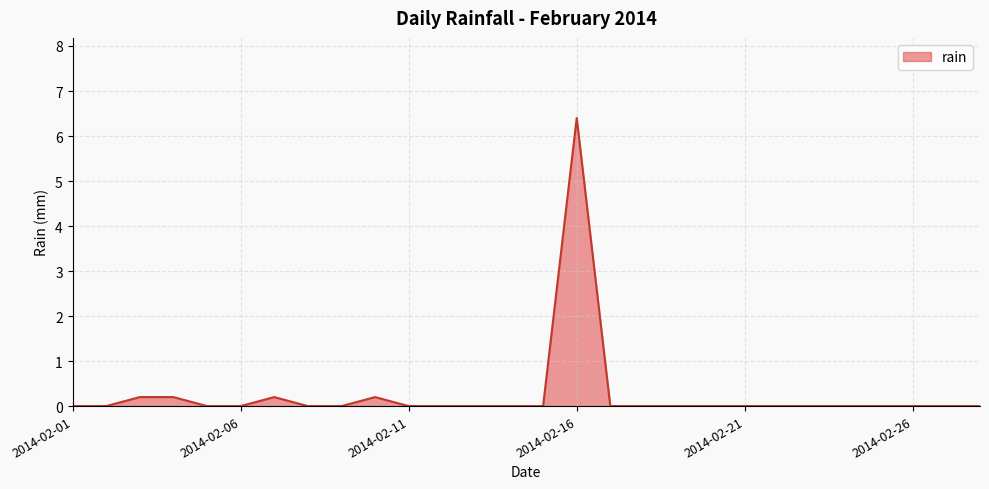

What is the difference between the maximum and minimum values?

6.4